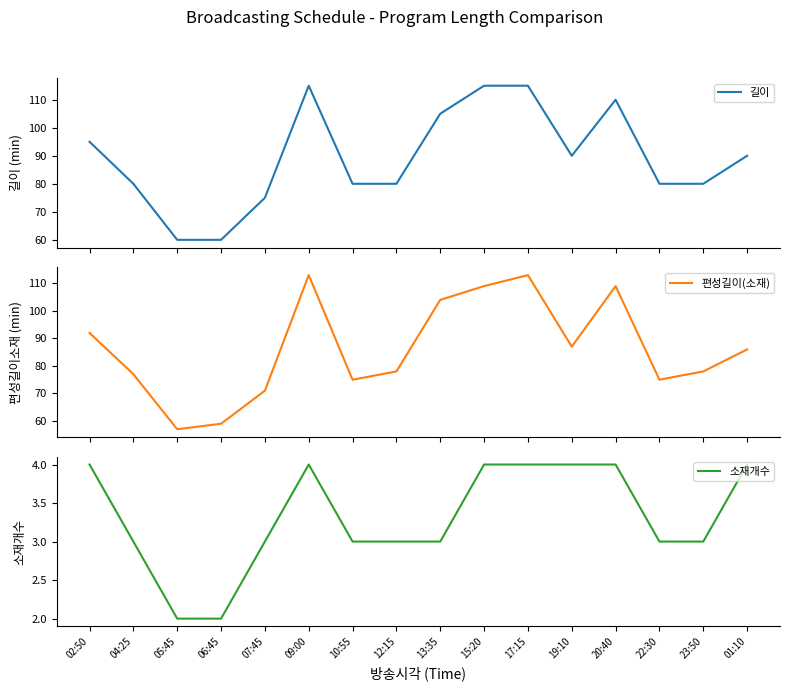

What position from the right is 22:30?

3